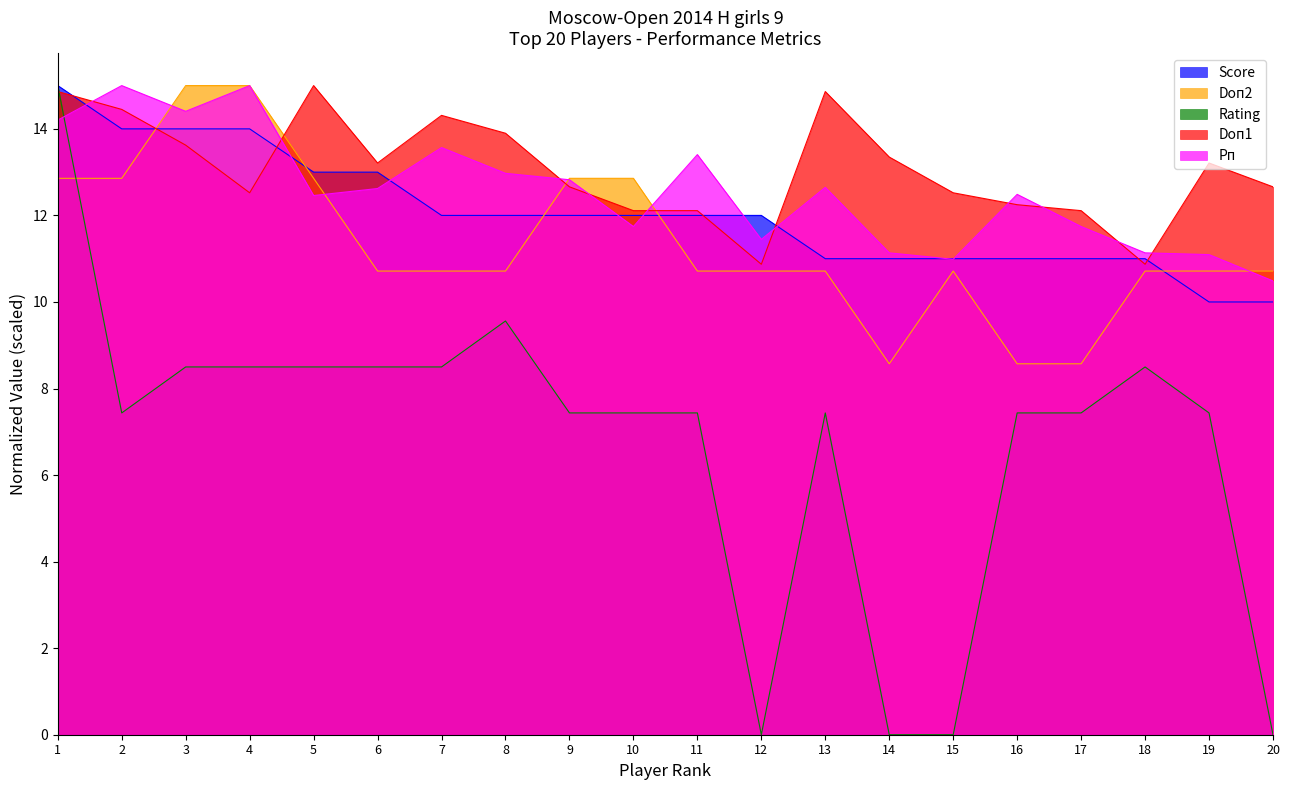

True or false: Doп2 has a value of 18.6 at 18.

False